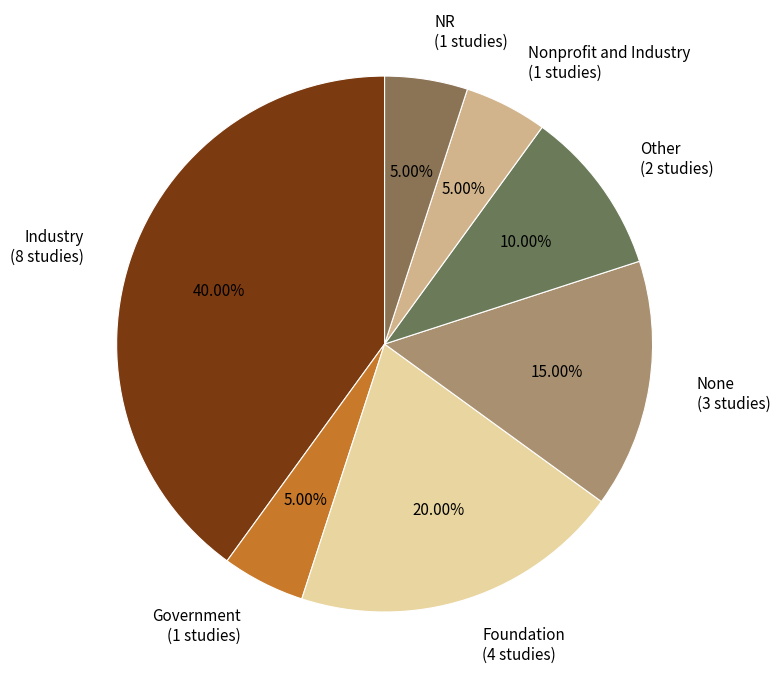

Does Other (2 studies) represent more than half of the total?

No